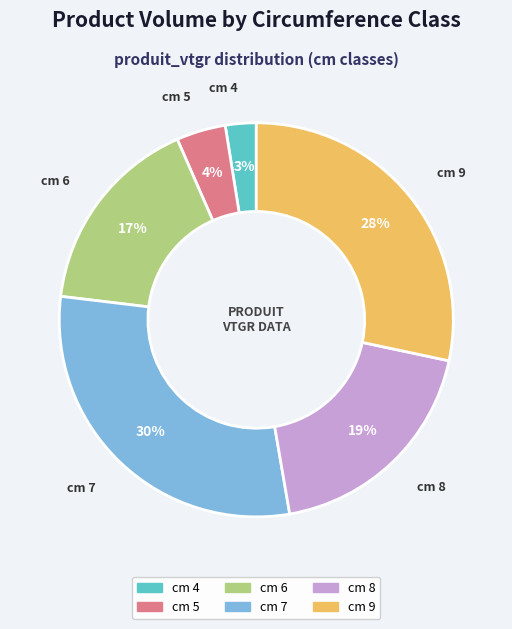

What is the ratio of the value at cm 8 to the value at cm 9?

0.7